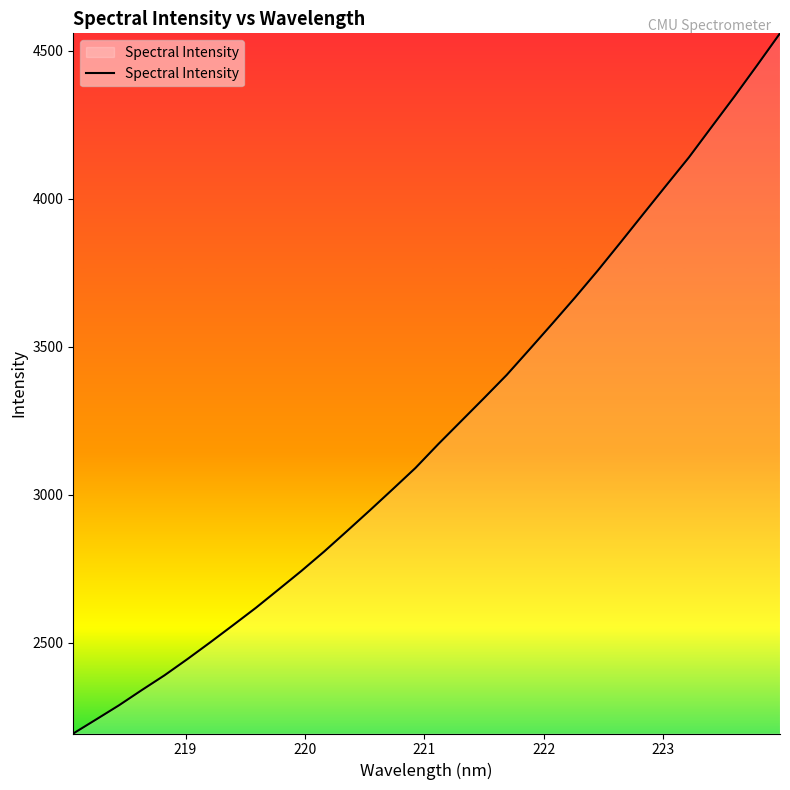

What is the maximum value shown in the chart?

4559.0